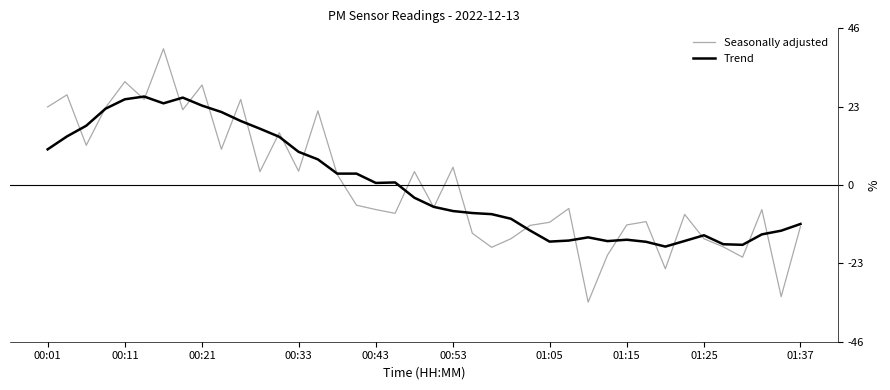

What is the difference between the maximum and minimum values in the Trend series?

44.1